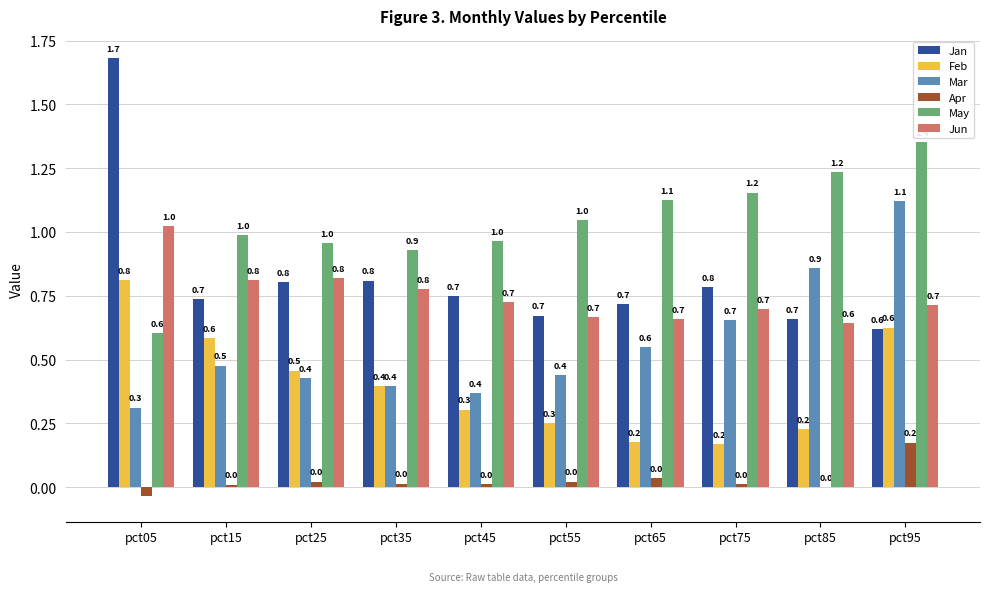

At which label is Mar closest to 0?

pct05